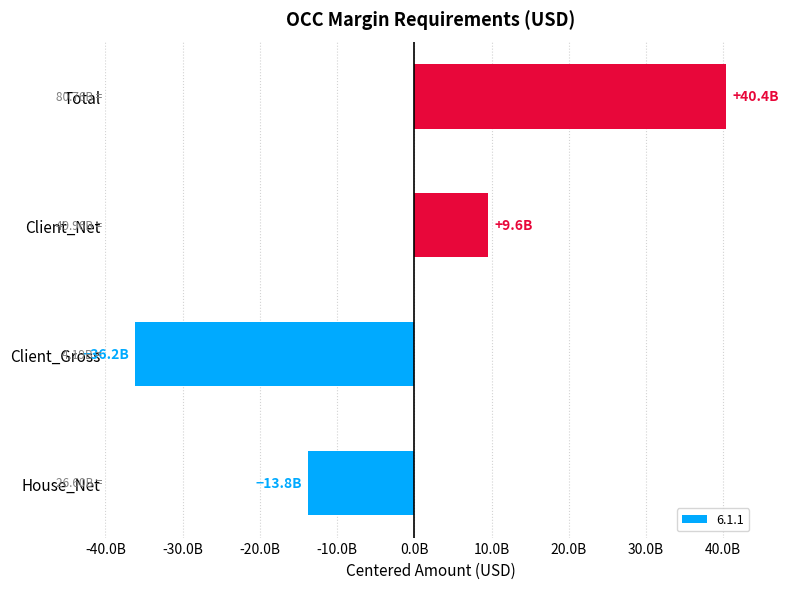

Rank the categories by value from highest to lowest.

Total, Client_Net, House_Net, Client_Gross